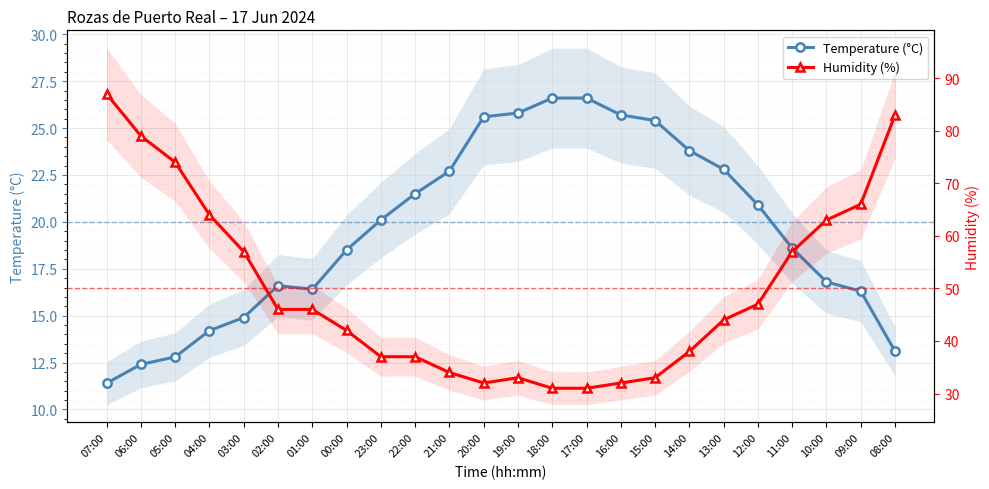

The Temperature (°C) series shows 20.9 at 12:00. True or false?

True